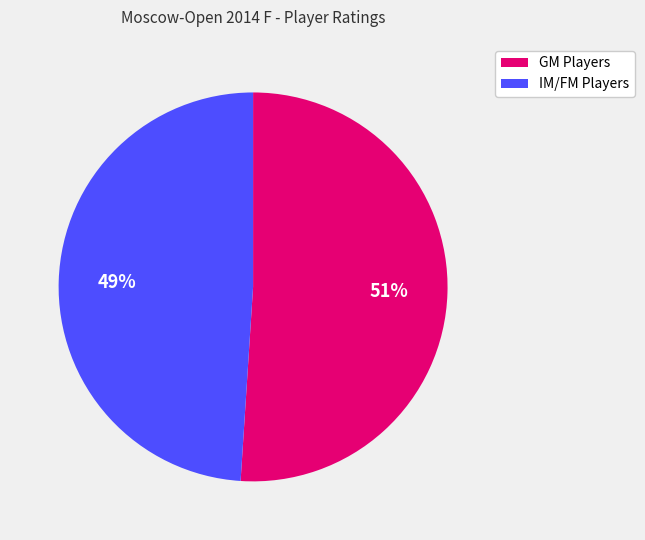

To the nearest percent, what is the difference between the largest and smallest slice percentages?

2%